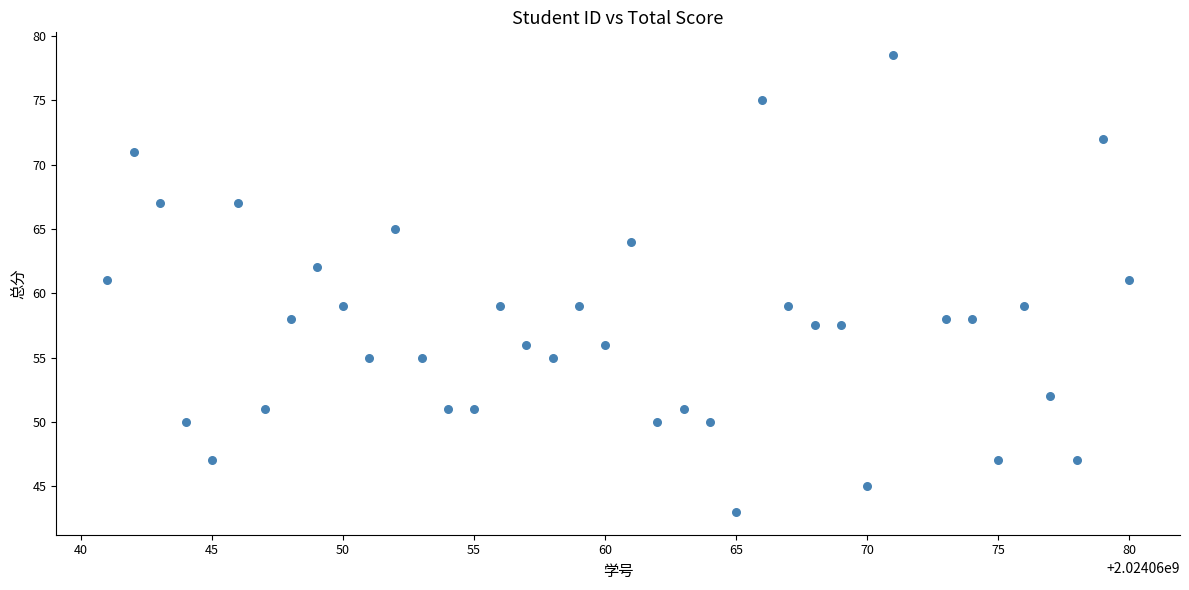

What is the range of X values (max minus min)?

39.0